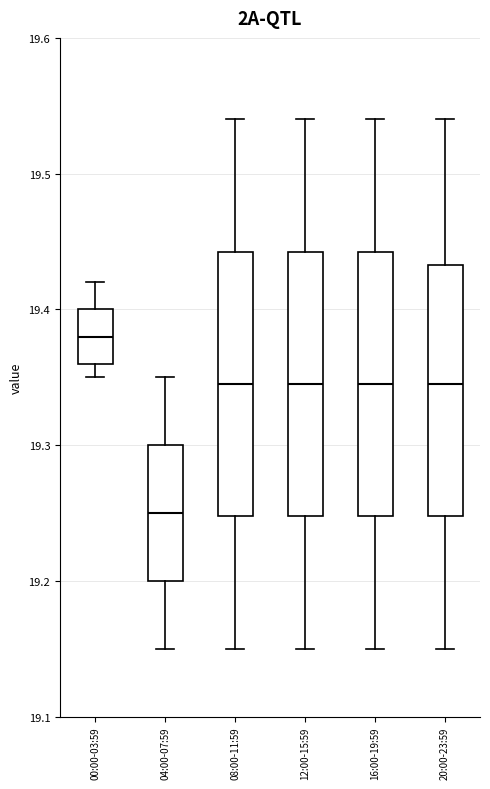

Reading left to right, read every box against the y-axis: the position of its median line, the range the box covers, and the ends of its whiskers. The values are not printed on the chart, so give them approximately, as read against the axis.

00:00-03:59: median 19.38, box 19.36 to 19.40, whiskers 19.35 to 19.42
04:00-07:59: median 19.25, box 19.20 to 19.30, whiskers 19.15 to 19.35
08:00-11:59: median 19.35, box 19.25 to 19.44, whiskers 19.15 to 19.54
12:00-15:59: median 19.35, box 19.25 to 19.44, whiskers 19.15 to 19.54
16:00-19:59: median 19.35, box 19.25 to 19.44, whiskers 19.15 to 19.54
20:00-23:59: median 19.35, box 19.25 to 19.43, whiskers 19.15 to 19.54